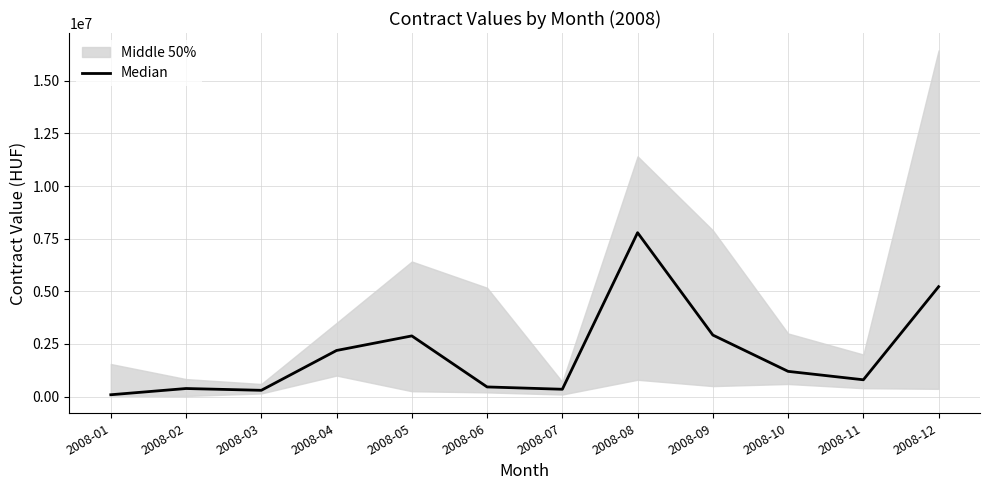

What is the ratio of the value at 2008-11 to the value at 2008-05?

0.3